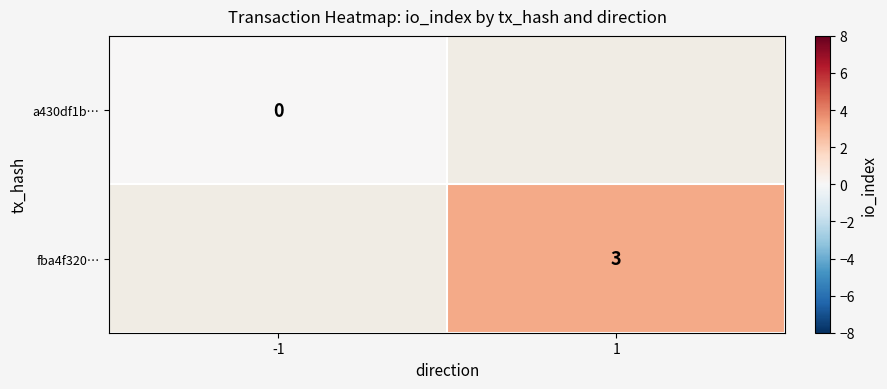

True or false: fba4f320… has a value of 4 at 1.

False